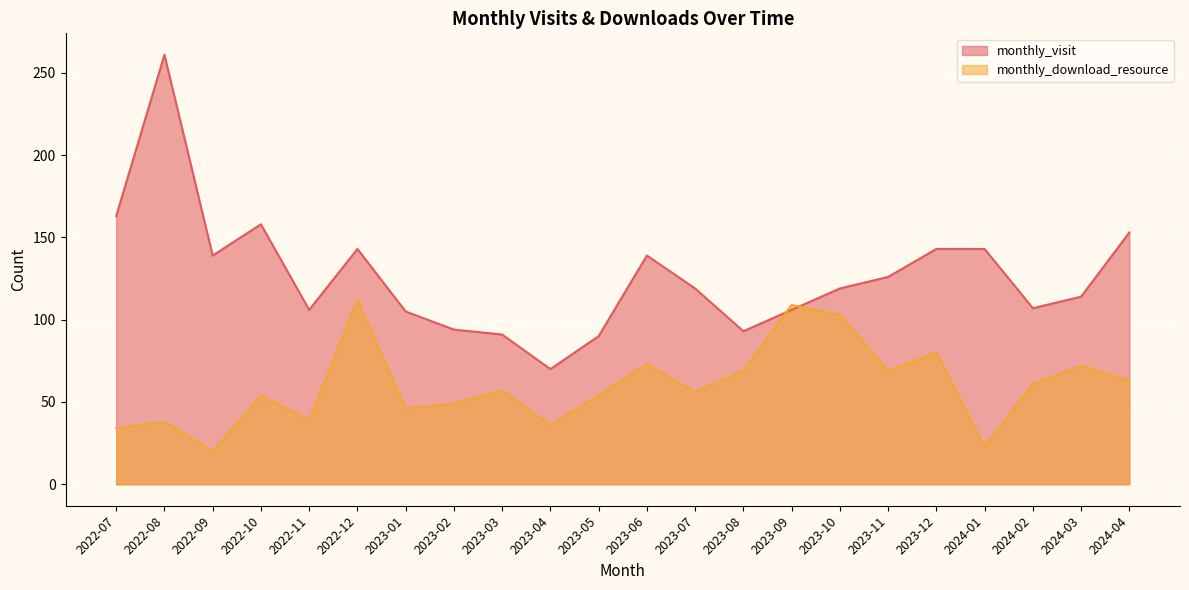

The value of monthly_download_resource at 2024-03 is 72. True or false?

True